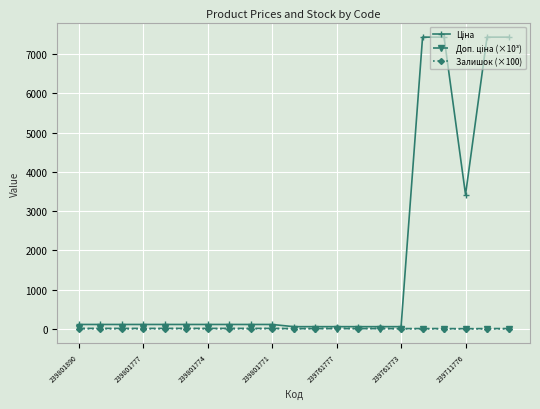

At how many categories does at least one series exceed 7326?

4